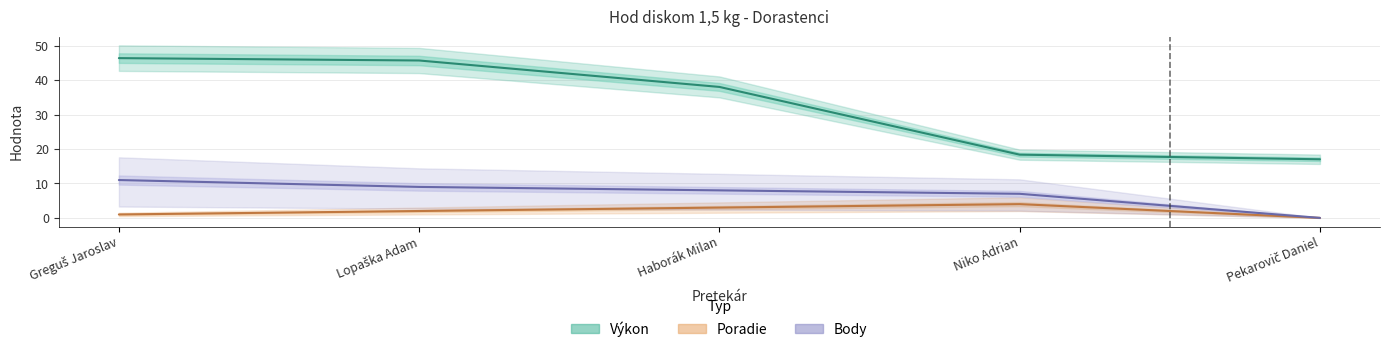

Which series has the largest range (max minus min)?

Výkon